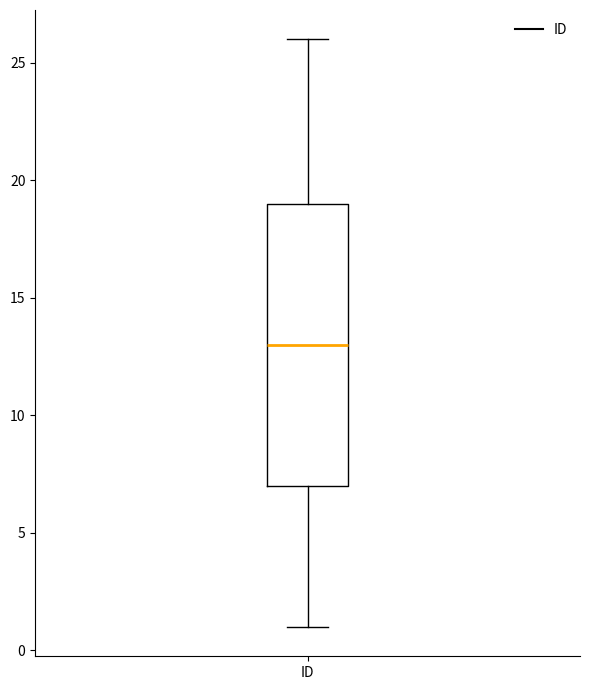

Transcribe this box plot: give where the median line is, the range the box spans, and where the two whiskers end, as read against the y-axis. The values are not printed on the chart, so give them approximately, as read against the axis.

median 13, box 7 to 19, whiskers 1 to 26